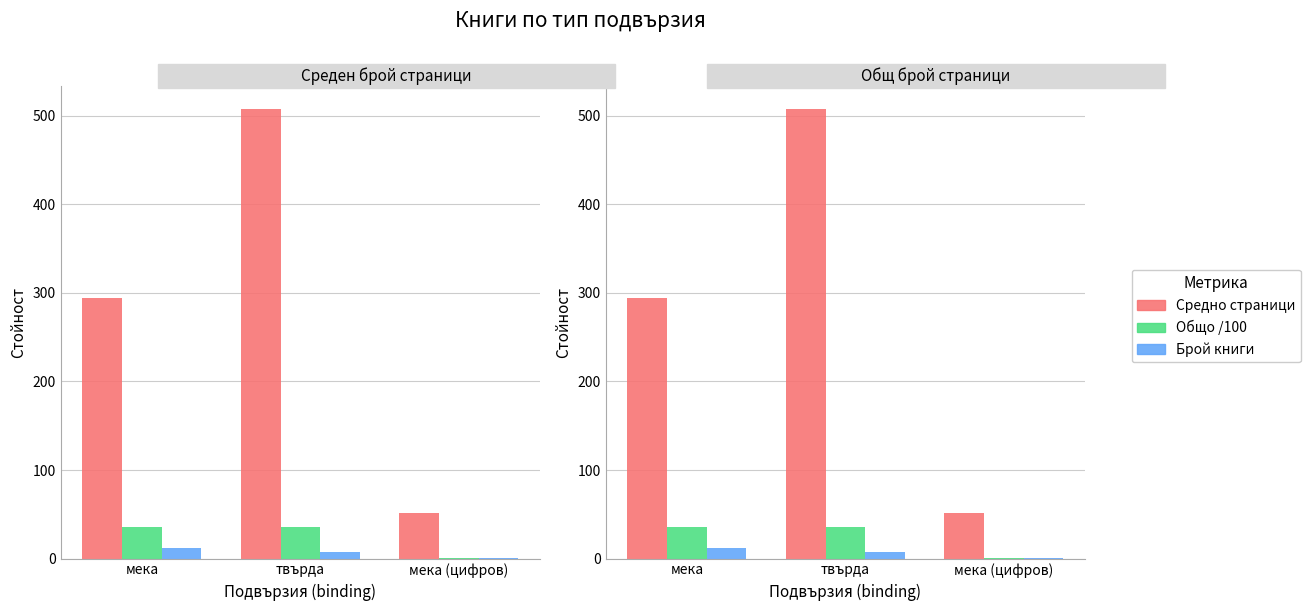

Is the value of Брой книги at мека (цифров) greater than the value of Общо /100 at мека?

No